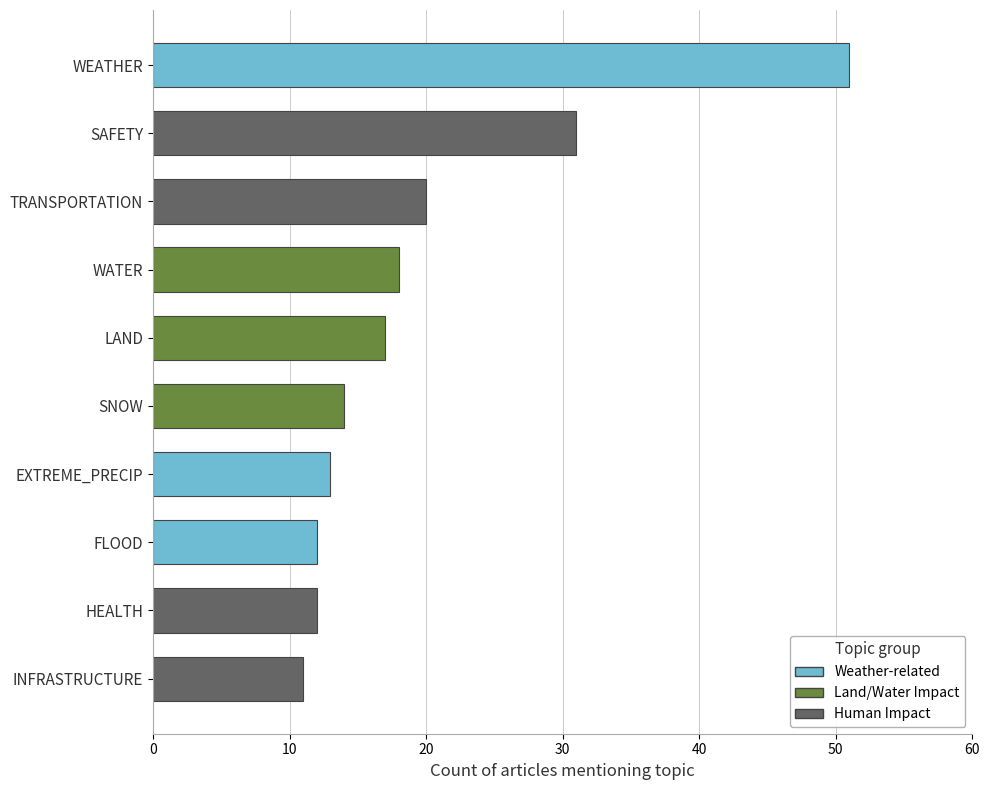

What is the difference between the values at SAFETY and WATER?

13